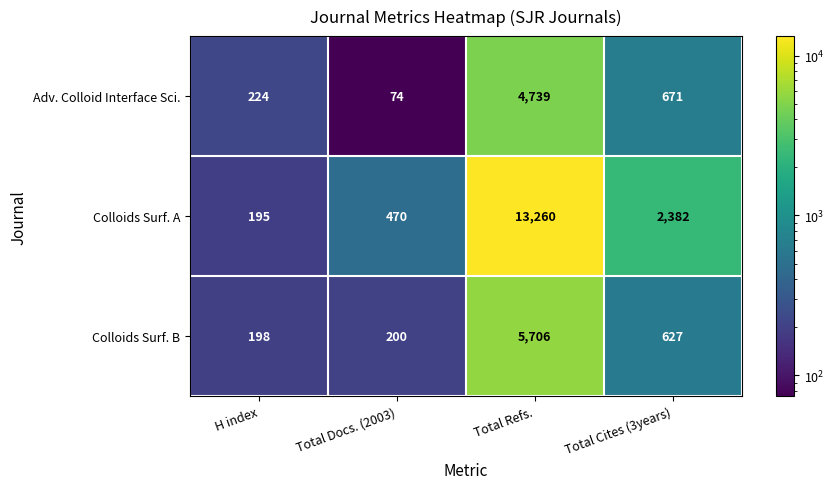

At how many categories does at least one series exceed 1307?

2